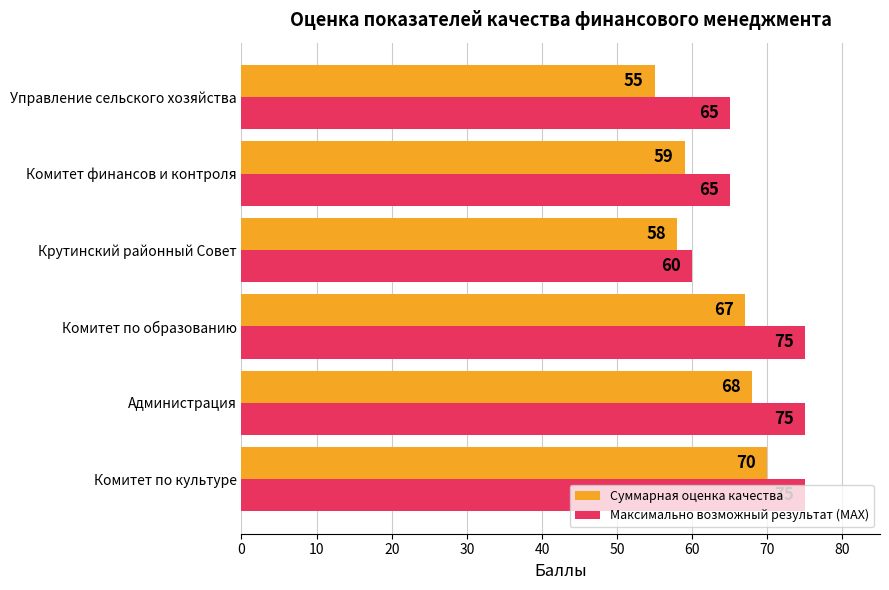

Rank the series by their average value, from lowest to highest.

Суммарная оценка качества, Максимально возможный результат (MAX)